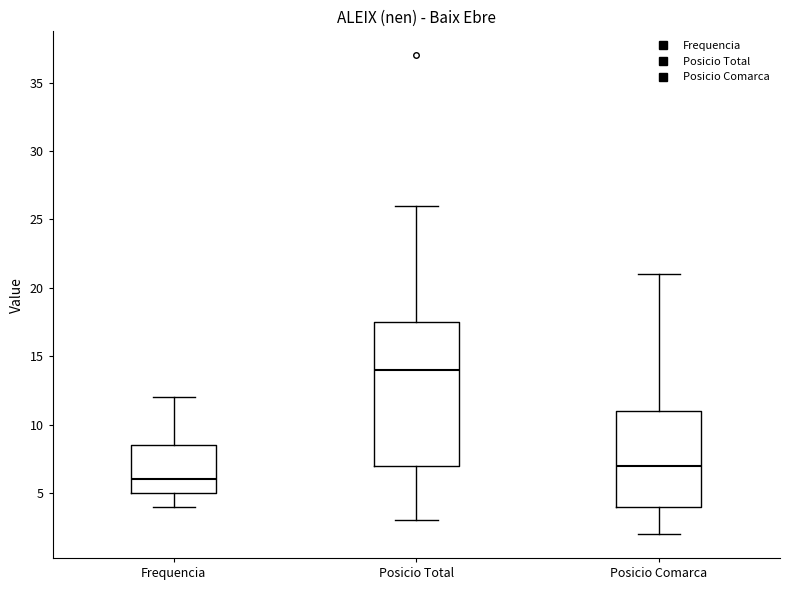

Which box has the lowest median line?

Frequencia